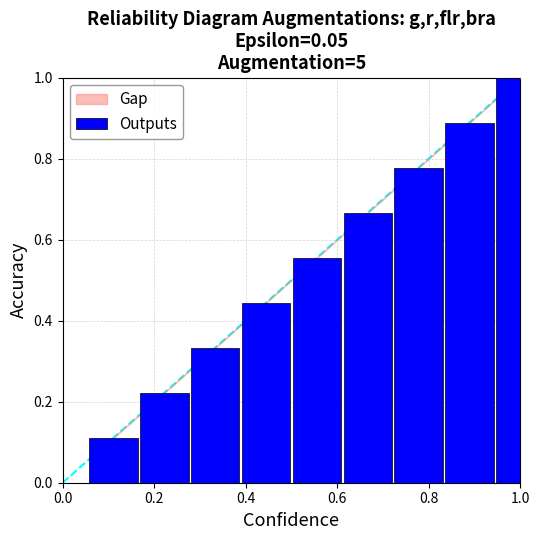

Are the bars horizontal?

No